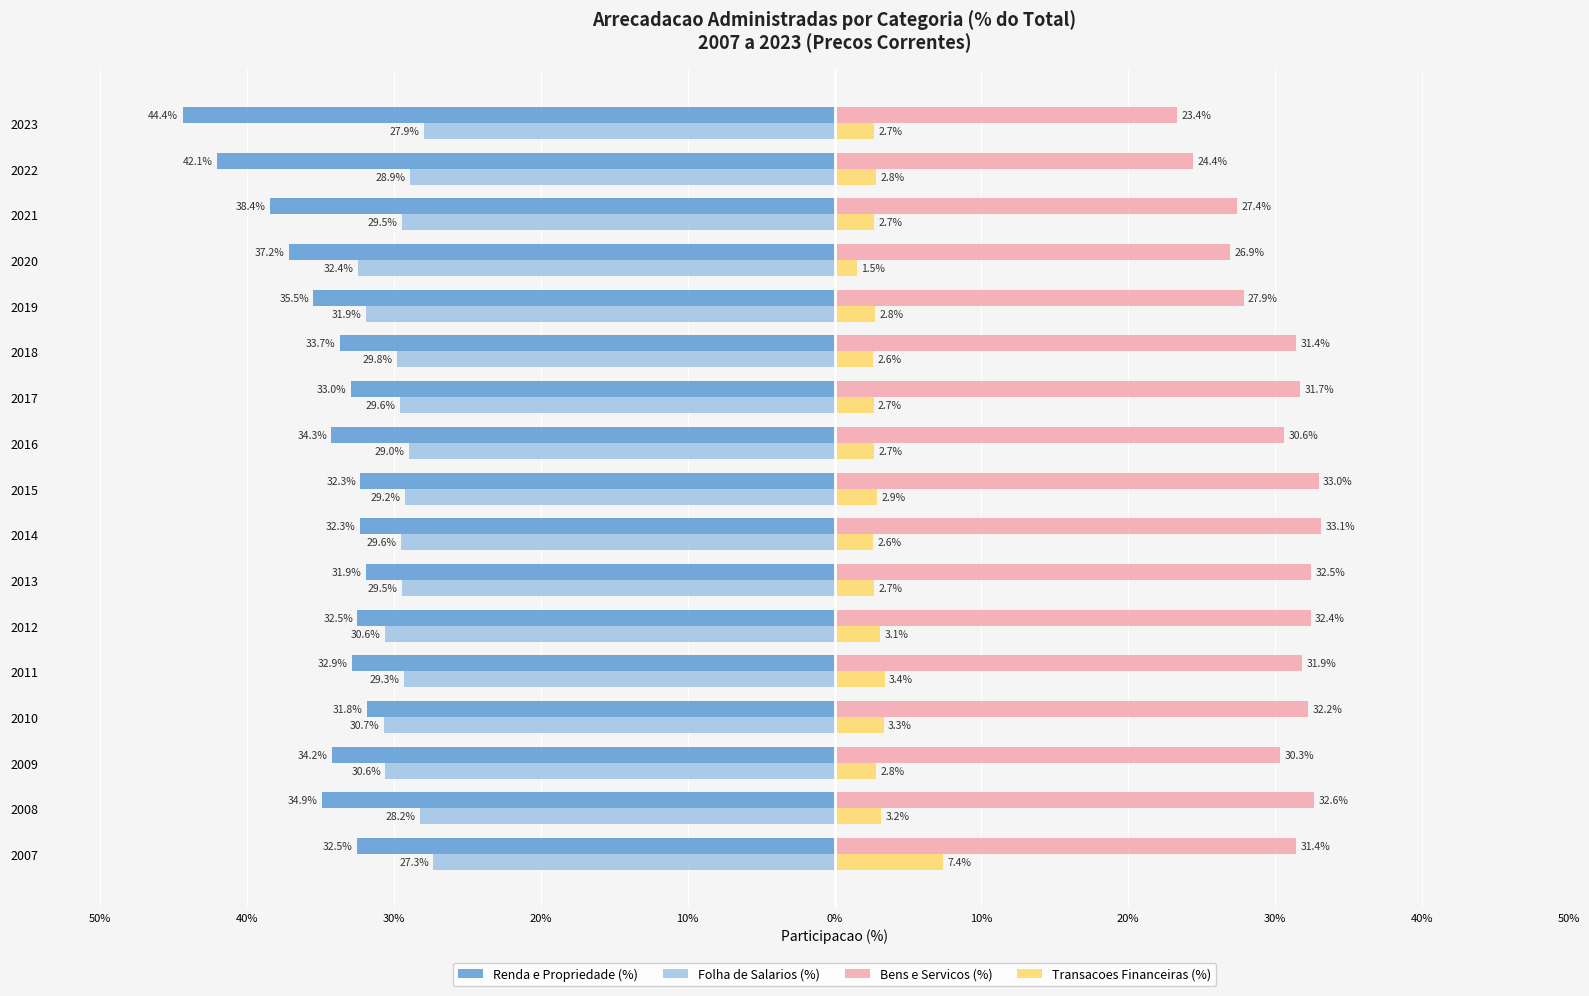

What is the difference between the second highest and second lowest values in the Transacoes Financeiras (%) series?

0.8